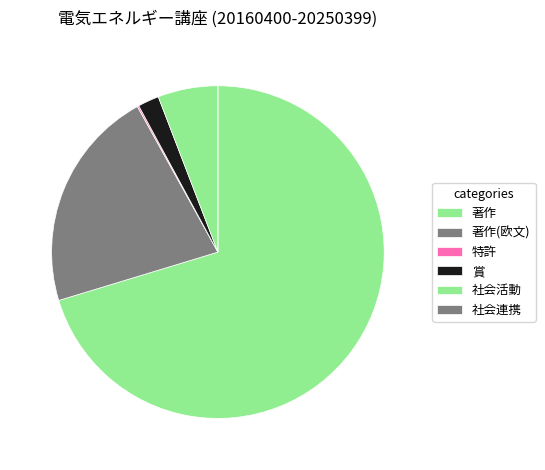

How many slices are in this pie chart?

6